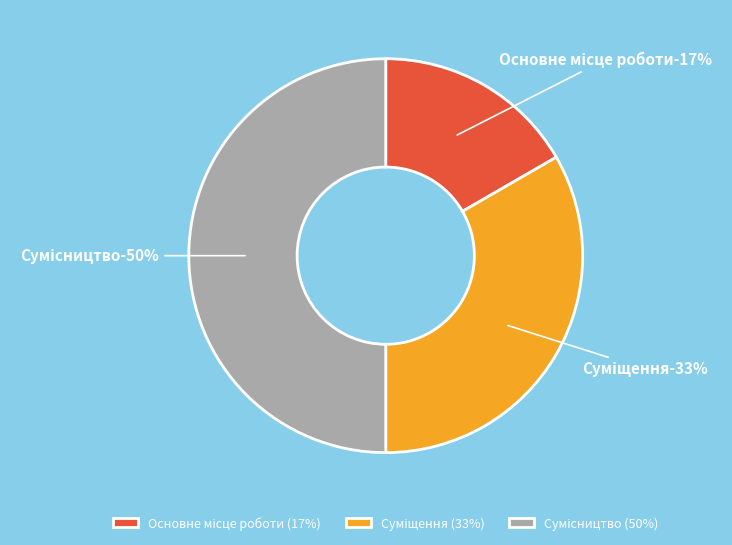

Is Основне місце роботи the majority of the pie?

No